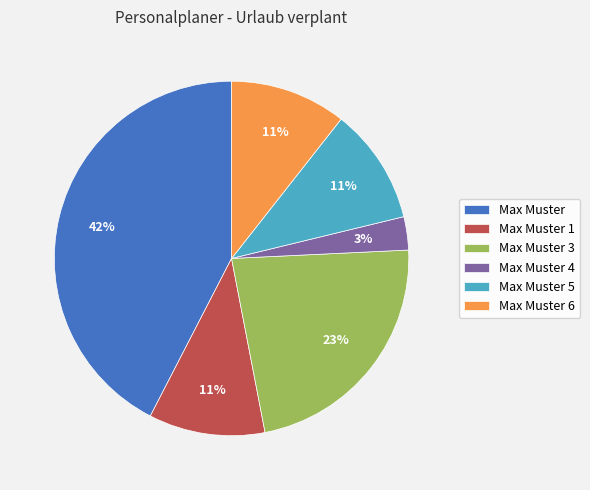

To the nearest percent, what percentage of the pie is Max Muster 1?

11%